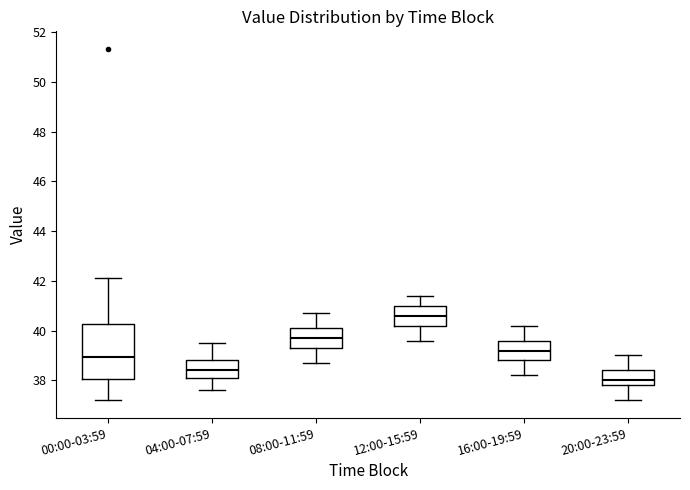

Where does the lower whisker of the box for 08:00-11:59 end on the y-axis? The values are not printed on the chart, so give them approximately, as read against the axis.

38.8